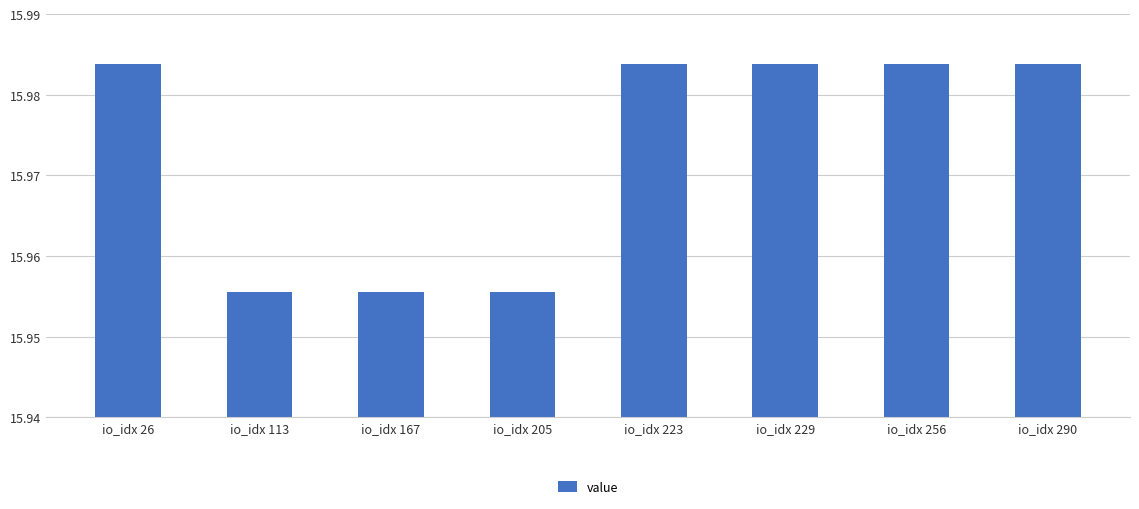

How many values are between 15 and 16?

8